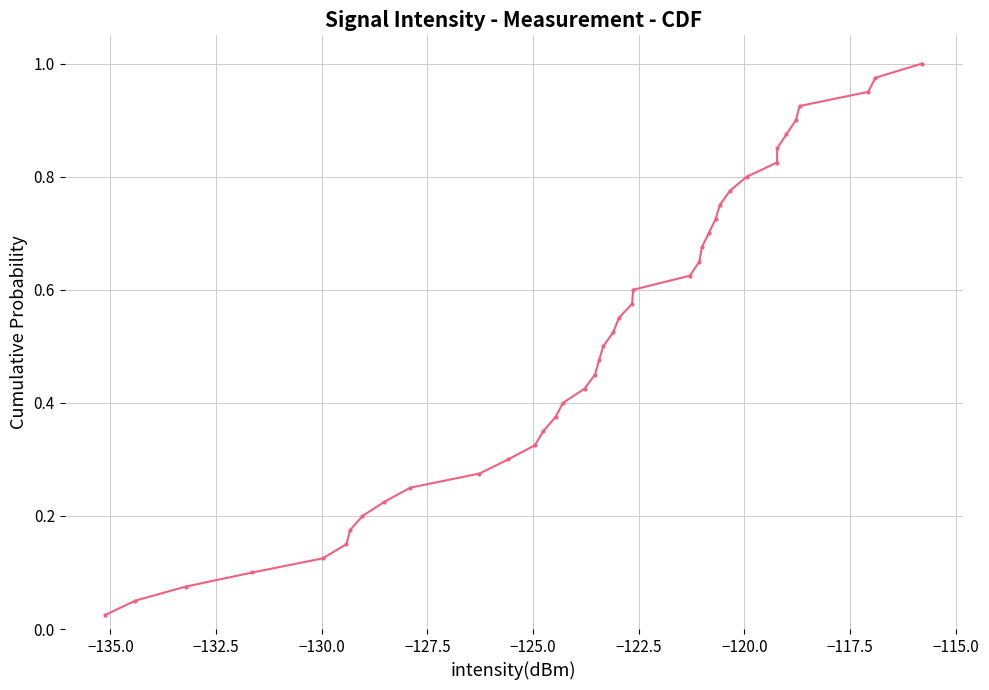

What is the sum of all values?

20.5